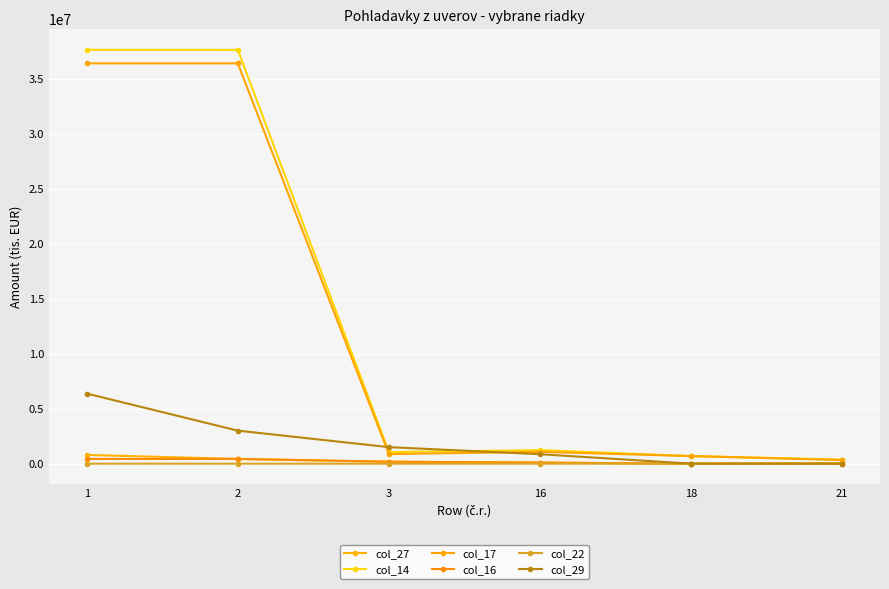

How many values in the col_27 series are below 178447?

3